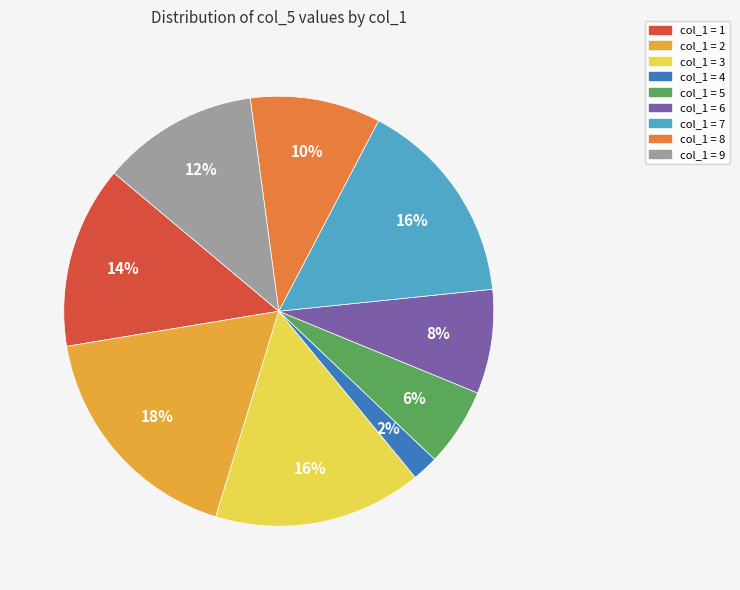

To the nearest percent, what is the average slice percentage?

11%